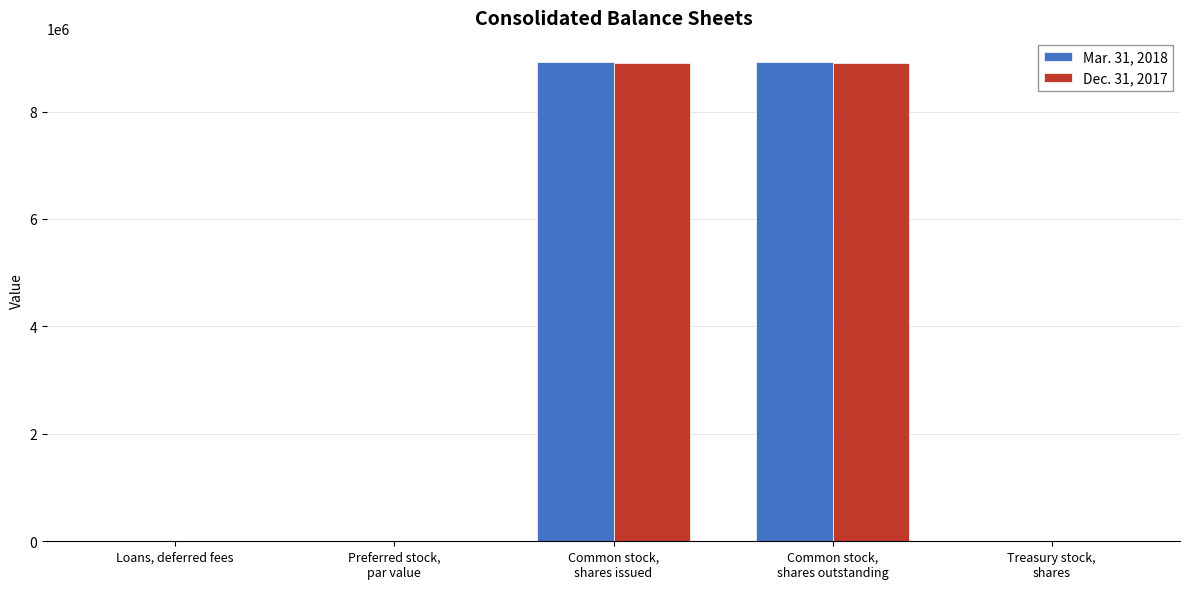

What is the sum of all Mar. 31, 2018 values?

17853838.5